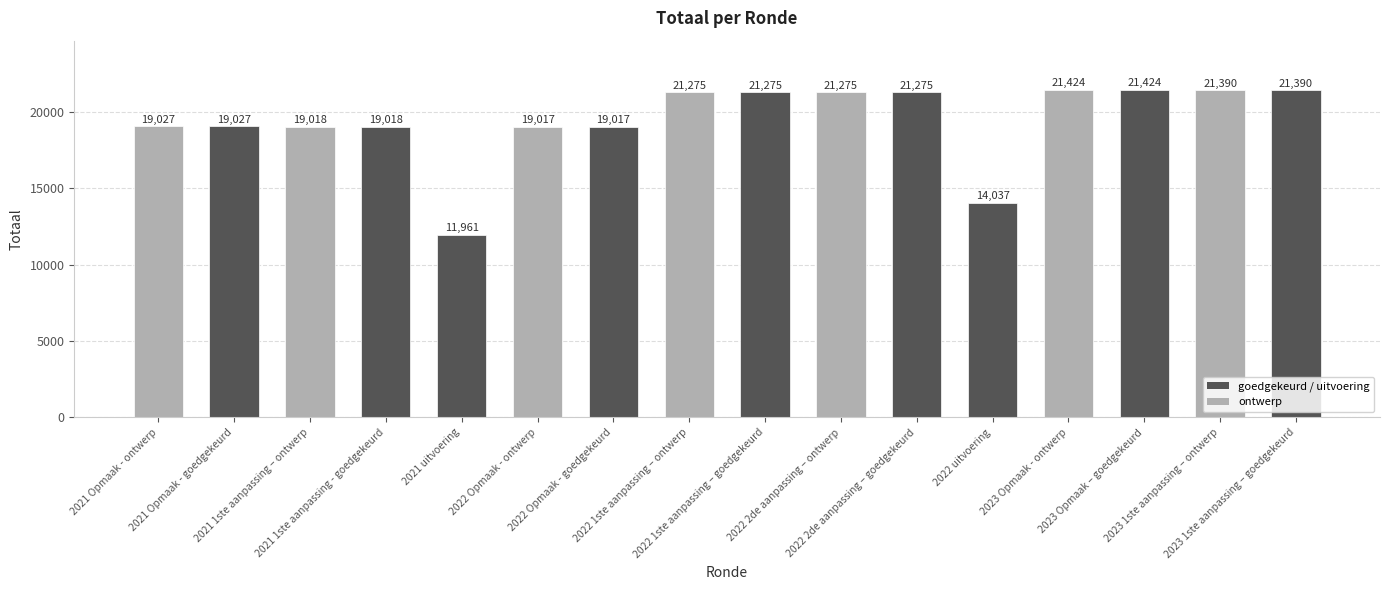

What position from the right is 2021 1ste aanpassing – ontwerp?

14